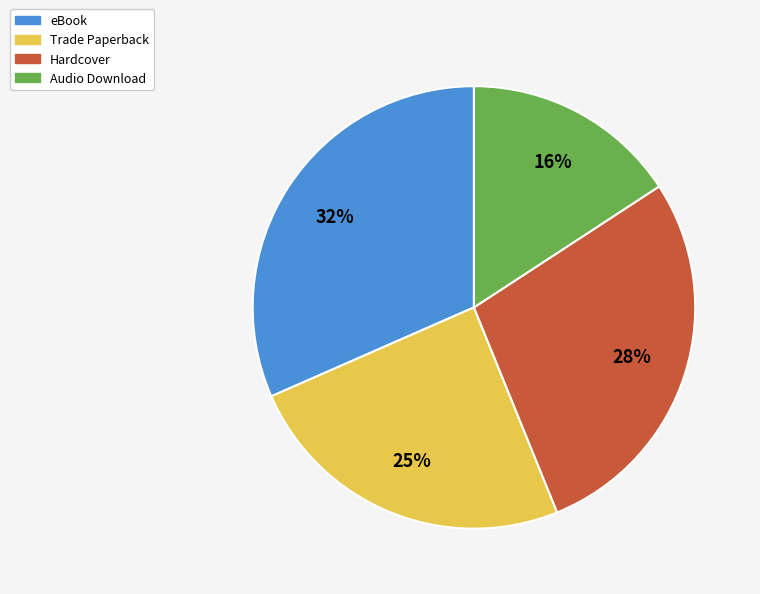

To the nearest percent, what is the difference between the Audio Download and Trade Paperback slice percentages?

9%